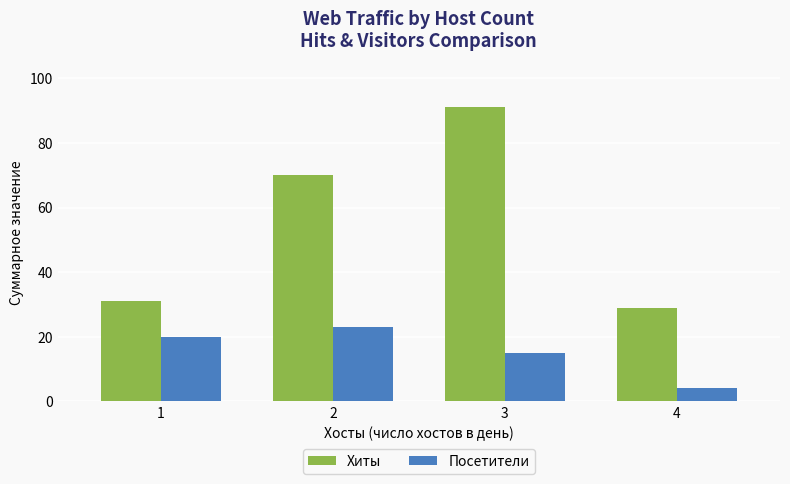

What is the spread (max minus min) of values at 3?

76